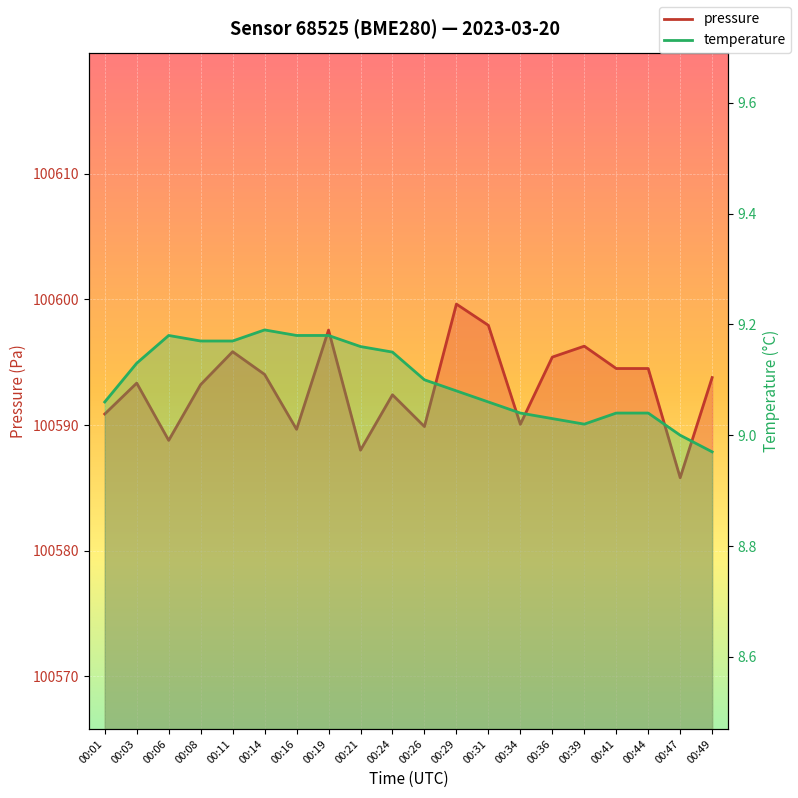

True or false: pressure has a value of 45360.0 at 00:08.

False